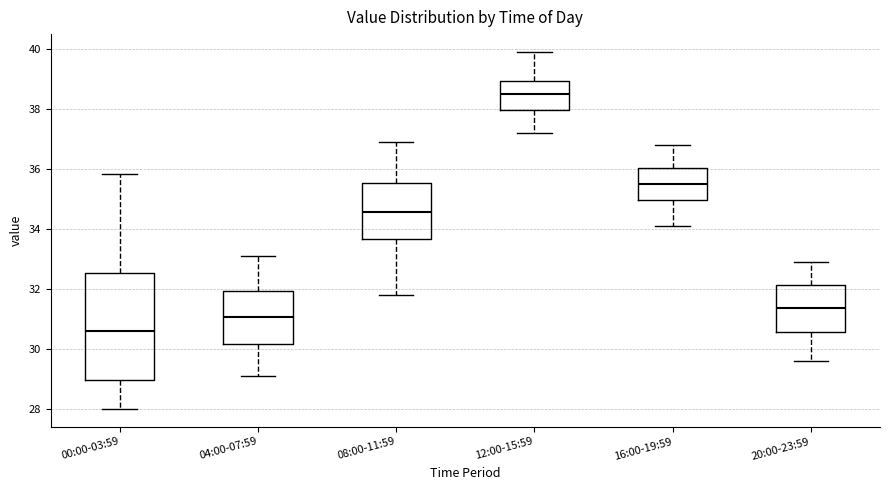

Where does the median line of the box for 12:00-15:59 sit on the y-axis? The values are not printed on the chart, so give them approximately, as read against the axis.

38.6